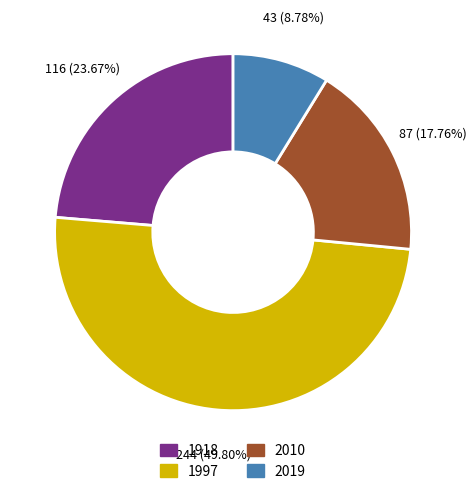

How many slices are in this pie chart?

4